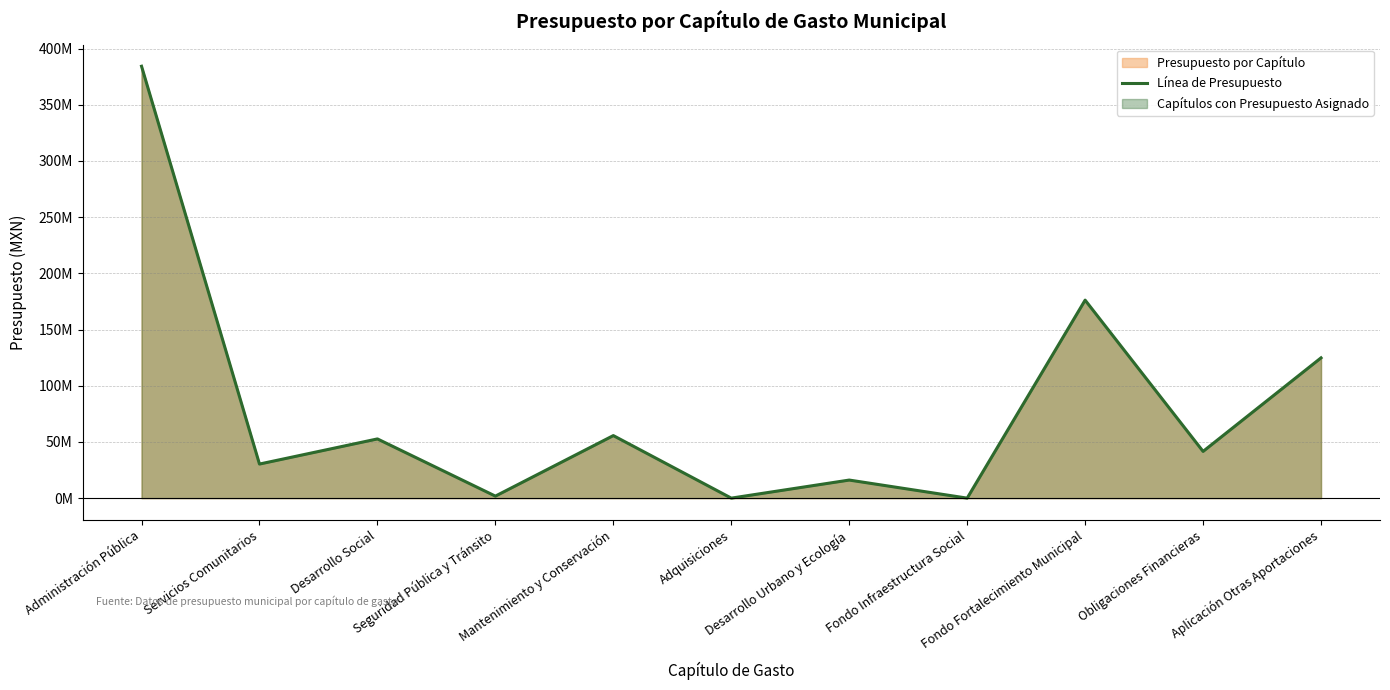

True or false: there are more than 1 points higher than both neighbors.

True